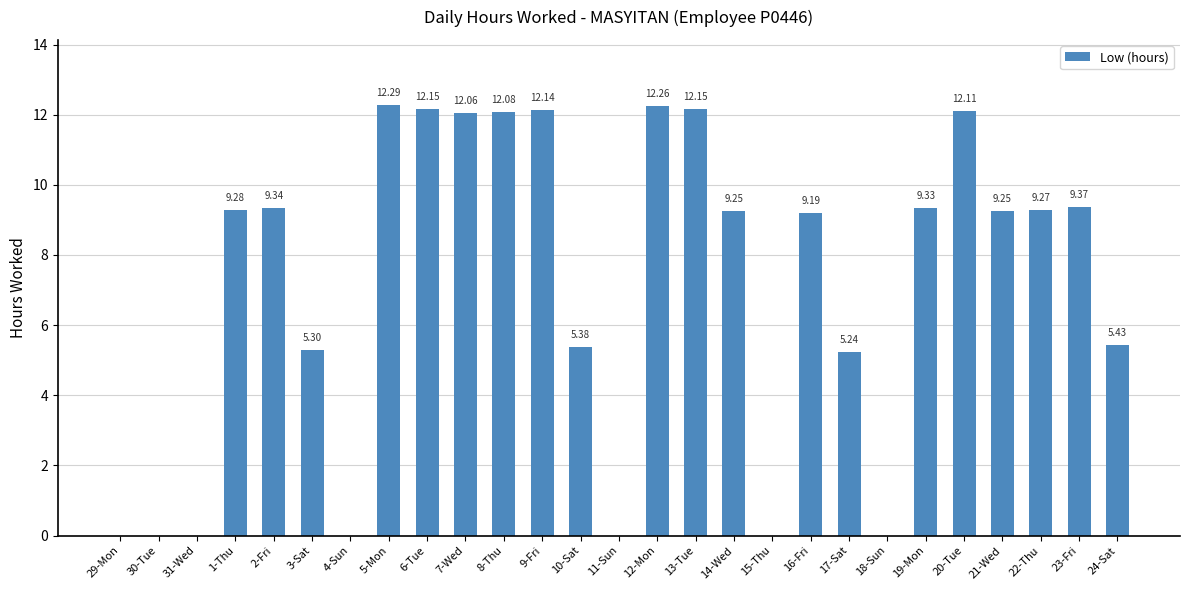

Approximately how many times larger is the value at 3-Sat compared to 10-Sat?

1.0